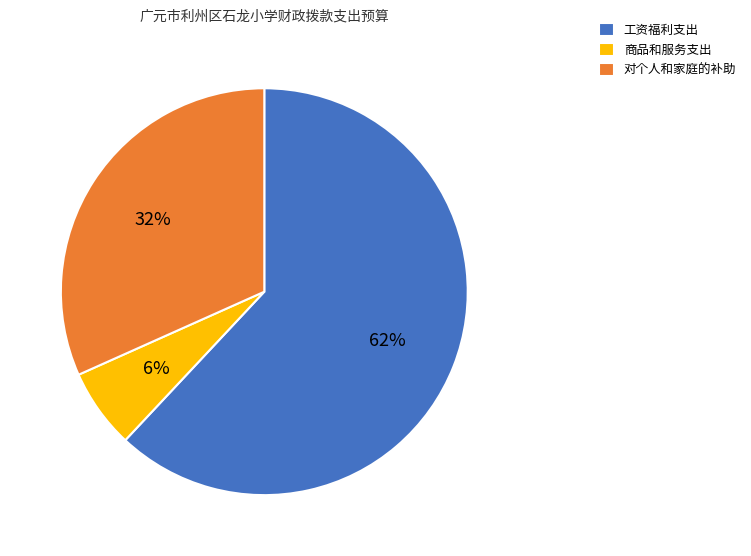

What is the majority slice?

工资福利支出